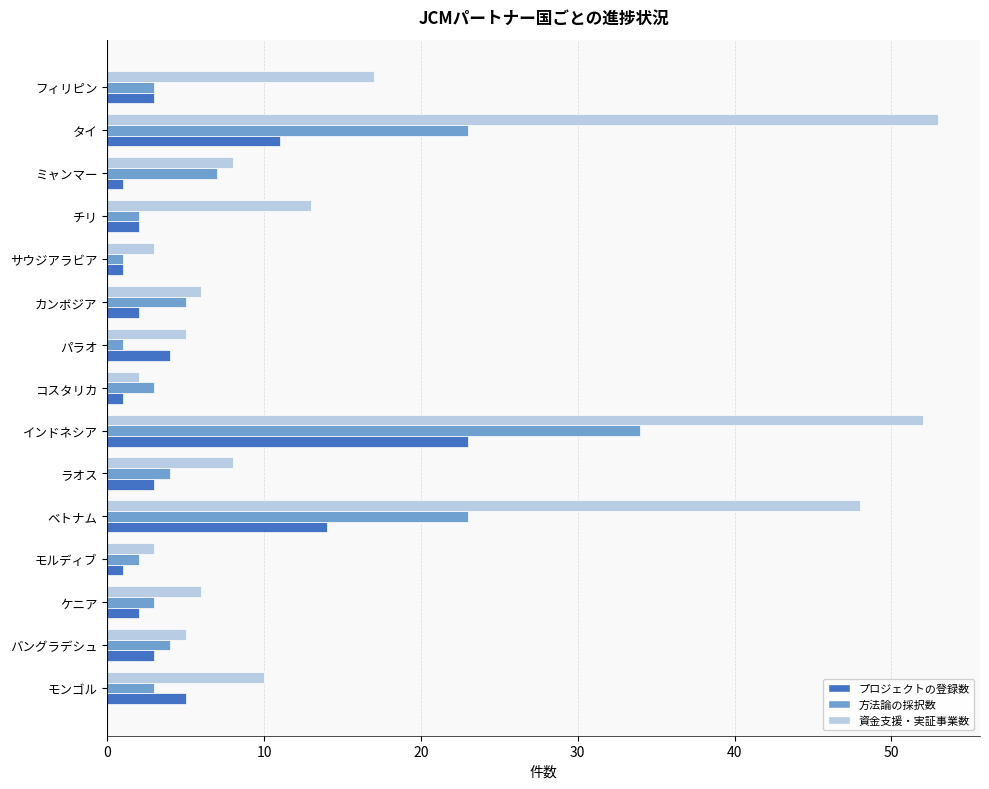

Rank the series by their average value, from lowest to highest.

プロジェクトの登録数, 方法論の採択数, 資金支援・実証事業数